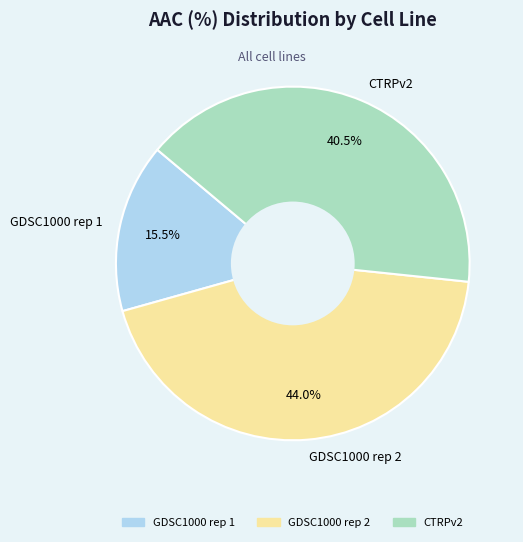

Between CTRPv2 and GDSC1000 rep 2, which is larger?

GDSC1000 rep 2